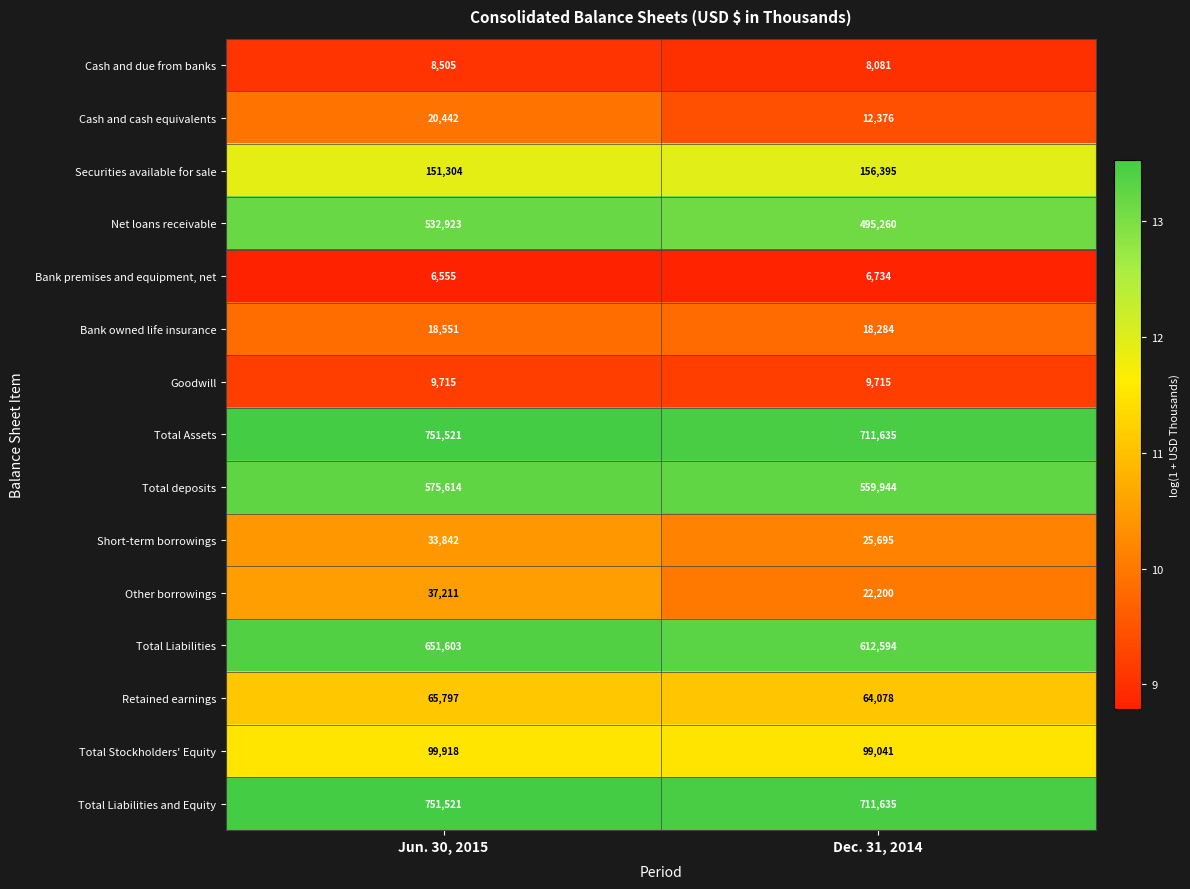

What is the highest value of the Securities available for sale series?

156395